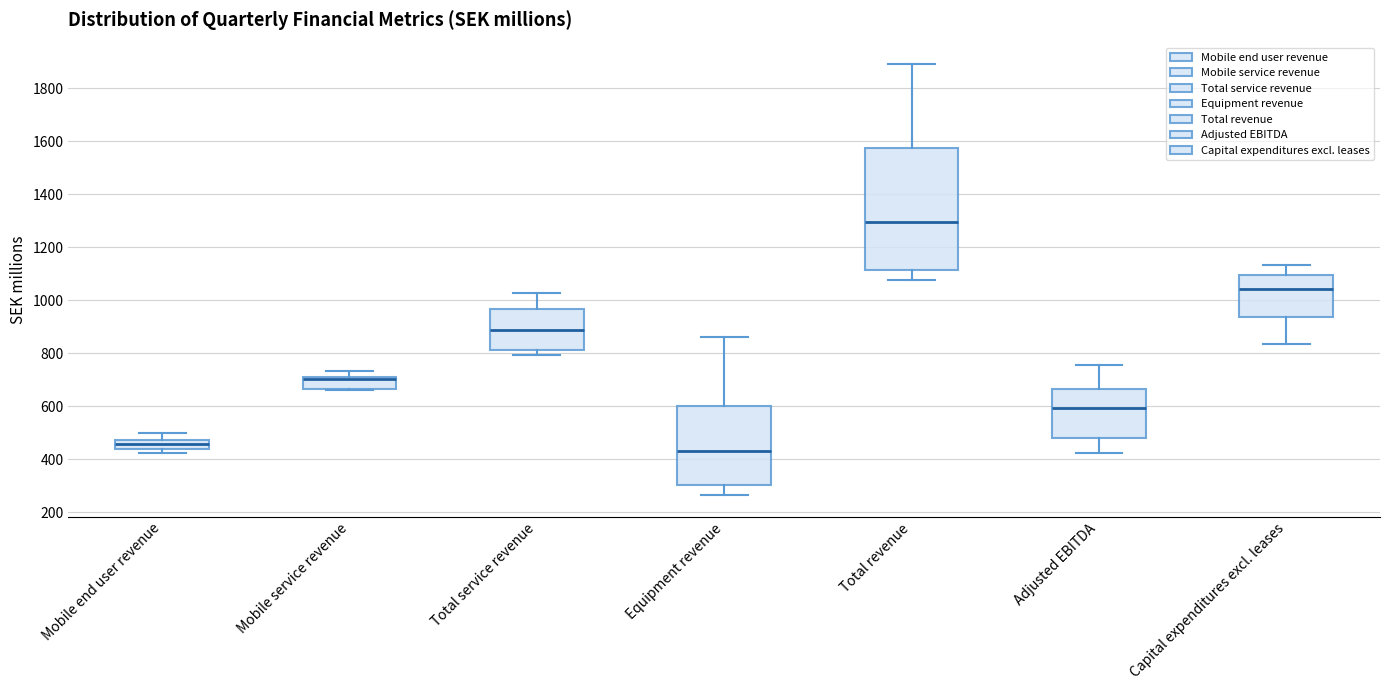

Reading left to right, transcribe this box plot: for each box, give where its median line is, the range the box spans, and where its two whiskers end, as read against the y-axis. The values are not printed on the chart, so give them approximately, as read against the axis.

Mobile end user revenue: median 460, box 440 to 480, whiskers 420 to 500
Mobile service revenue: median 700, box 660 to 720, whiskers 660 to 740
Total service revenue: median 880, box 820 to 960, whiskers 800 to 1020
Equipment revenue: median 440, box 300 to 600, whiskers 260 to 860
Total revenue: median 1300, box 1120 to 1580, whiskers 1080 to 1900
Adjusted EBITDA: median 600, box 480 to 660, whiskers 420 to 760
Capital expenditures excl. leases: median 1040, box 940 to 1100, whiskers 840 to 1140